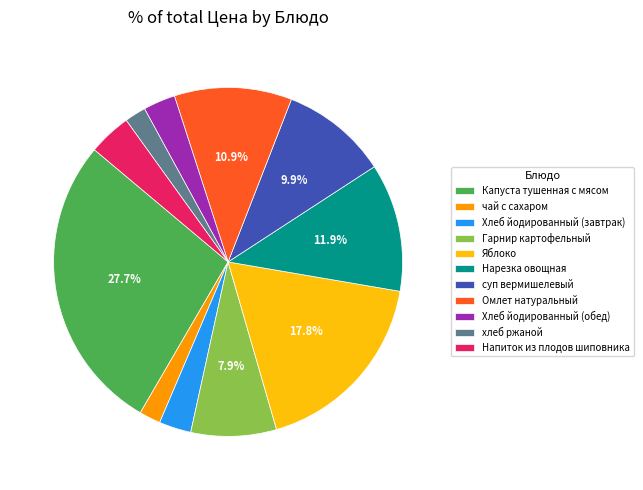

Is Омлет натуральный the majority of the pie?

No